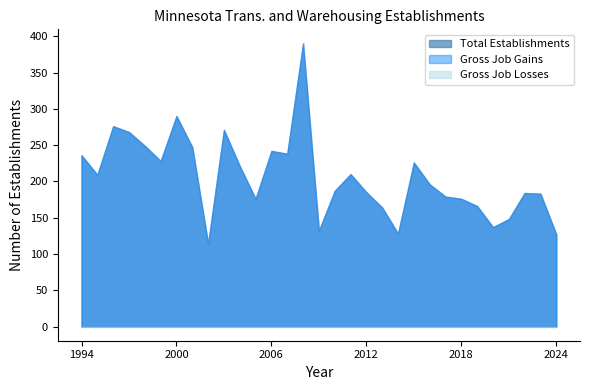

Reading left to right, list all the values displayed in this chart.

Total Establishments: 1994=236	1995=209	1996=276	1997=268	1998=249	1999=228	2000=290	2001=247	2002=114	2003=271	2004=221	2005=176	2006=242	2007=238	2008=390	2009=132	2010=187	2011=210	2012=185	2013=164	2014=128	2015=226	2016=196	2017=179	2018=176	2019=166	2020=137	2021=148	2022=184	2023=183	2024=127
Gross Job Gains: 1994=236	1995=209	1996=276	1997=268	1998=249	1999=228	2000=290	2001=247	2002=114	2003=271	2004=221	2005=176	2006=242	2007=238	2008=390	2009=132	2010=187	2011=210	2012=185	2013=164	2014=128	2015=226	2016=196	2017=179	2018=176	2019=166	2020=137	2021=148	2022=184	2023=183	2024=127
Gross Job Losses: 1994=0	1995=0	1996=0	1997=0	1998=0	1999=0	2000=0	2001=0	2002=0	2003=0	2004=0	2005=0	2006=0	2007=0	2008=0	2009=0	2010=0	2011=0	2012=0	2013=0	2014=0	2015=0	2016=0	2017=0	2018=0	2019=0	2020=0	2021=0	2022=0	2023=0	2024=0